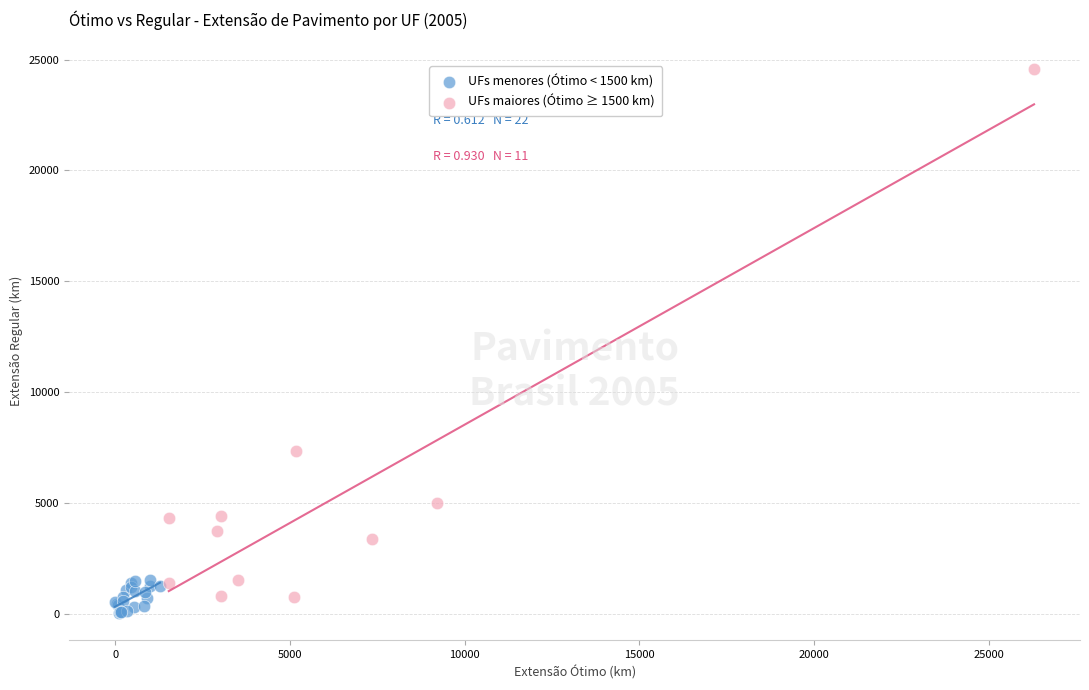

Which series contains the highest Y value?

UFs maiores (Ótimo ≥ 1500 km)